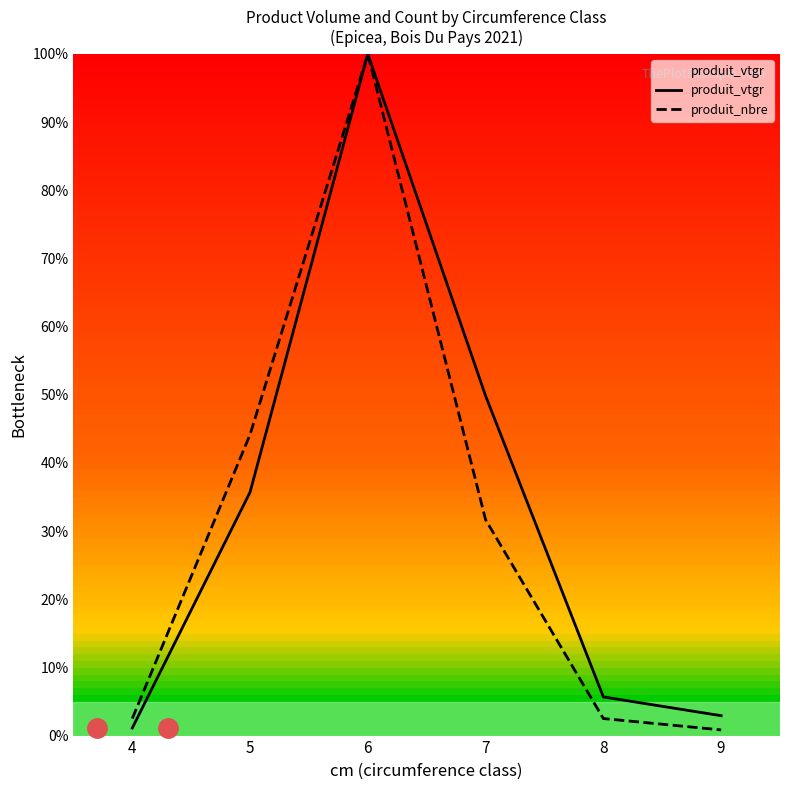

How many interior local peaks does the produit_nbre series have?

1